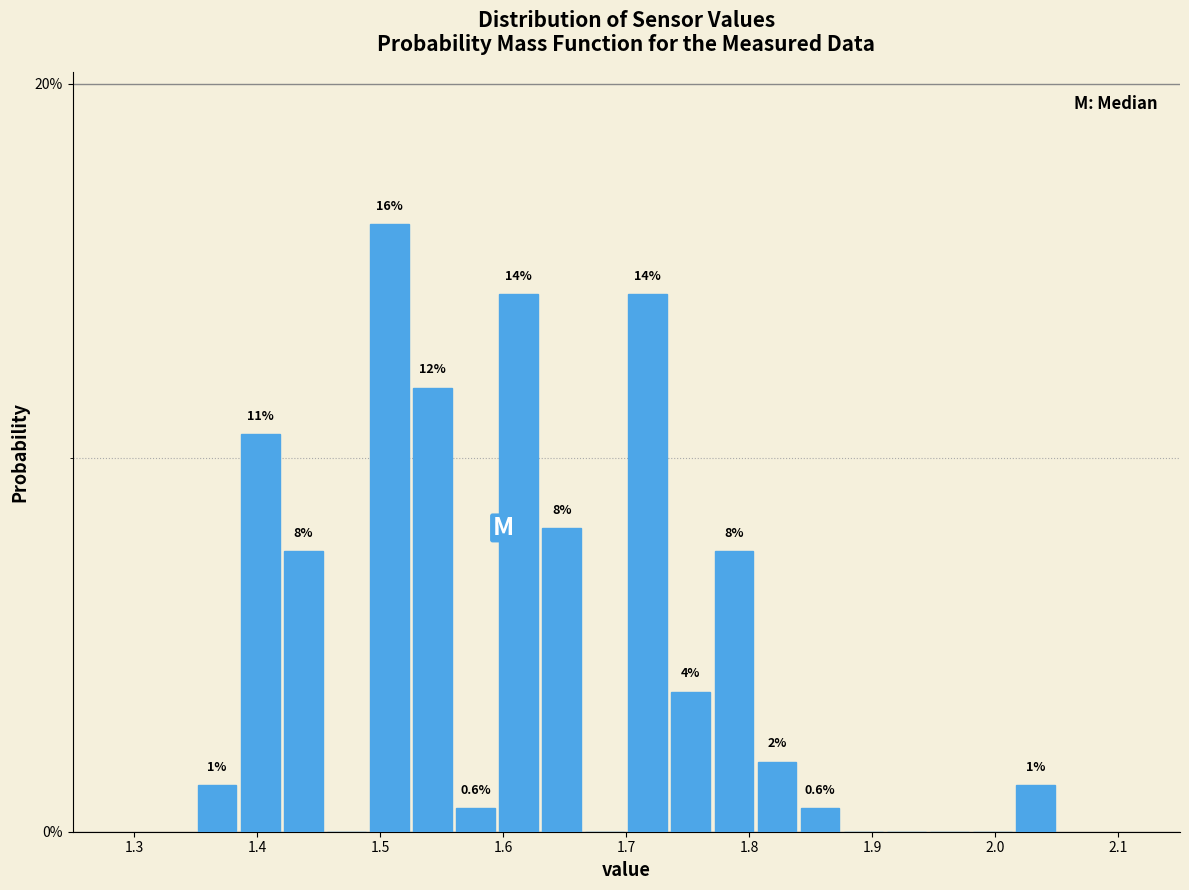

Around what value on the x-axis is the tallest bar? Give the approximate position of its centre, as read against the axis.

1.51